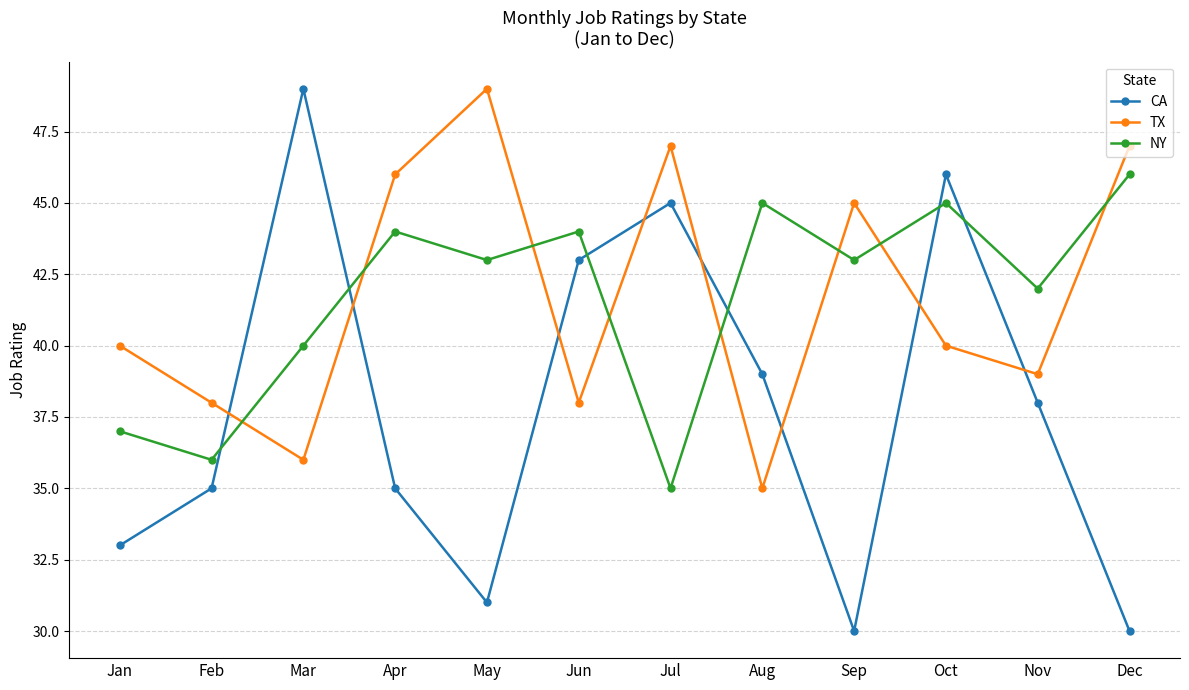

What are all the series names shown in the legend?

CA, TX, NY